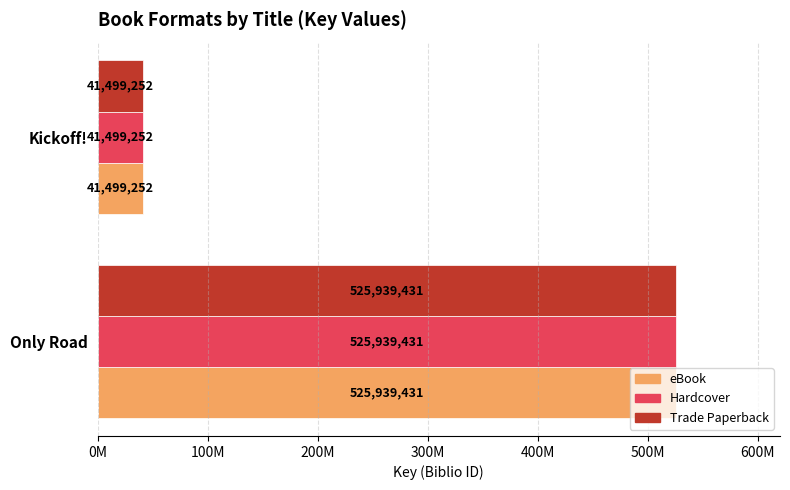

What are all the series names shown in the legend?

eBook, Hardcover, Trade Paperback